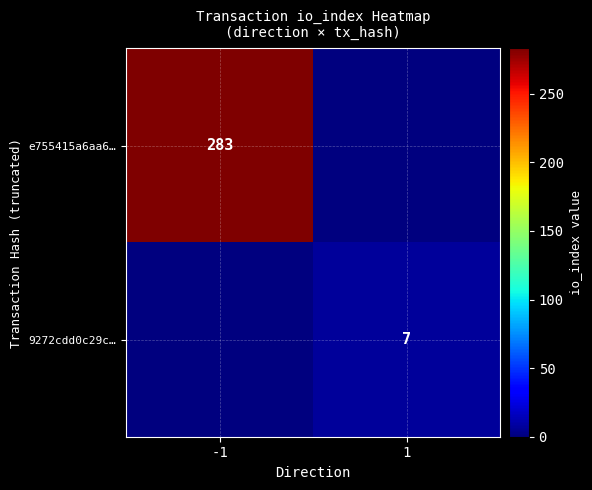

Is the value of e755415a6aa6… at -1 greater than the value of 9272cdd0c29c… at 1?

Yes